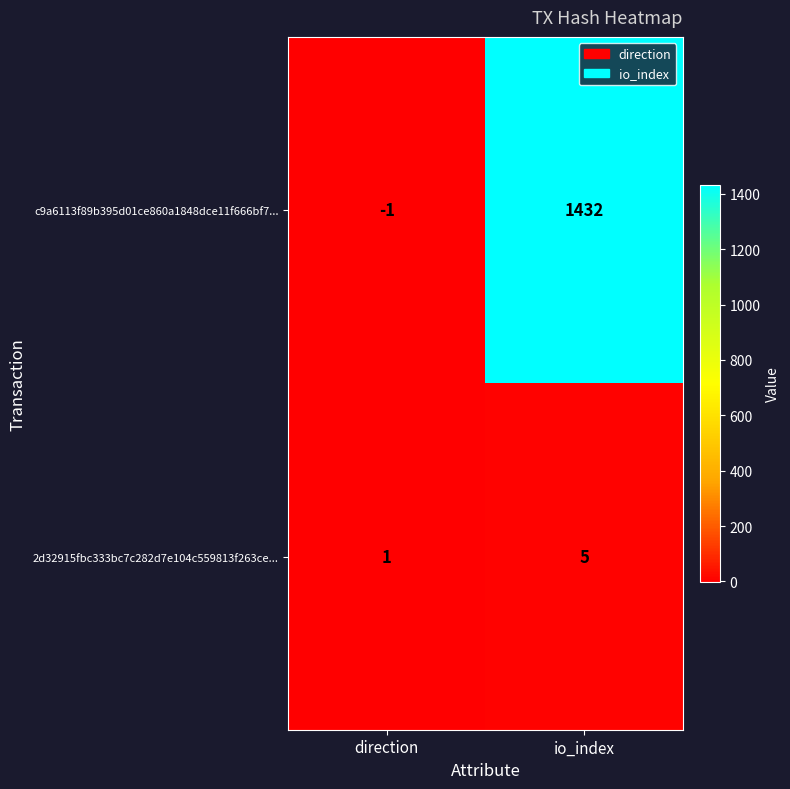

What is the sum of all 2d32915fbc333bc7c282d7e104c559813f263ce... values?

6